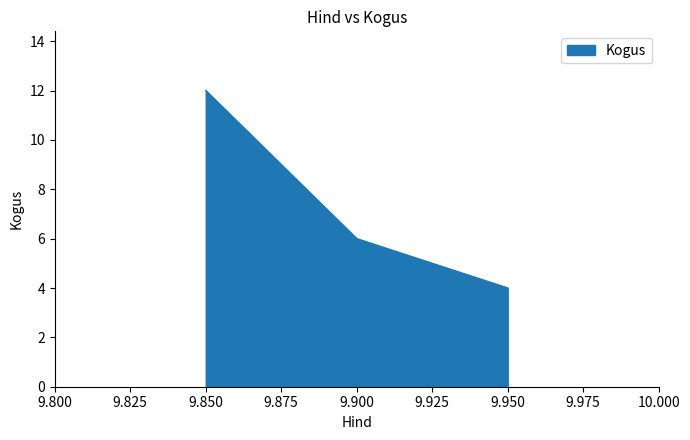

Reading left to right, what are all the values shown in this chart?

12	6	4